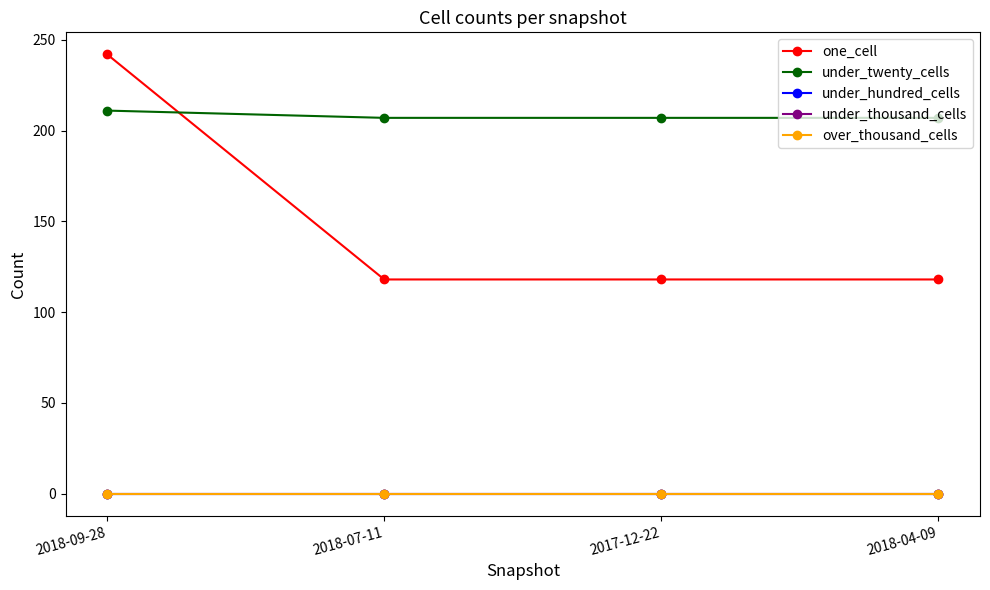

Is it true that under_twenty_cells equals 207 at 2017-12-22?

True